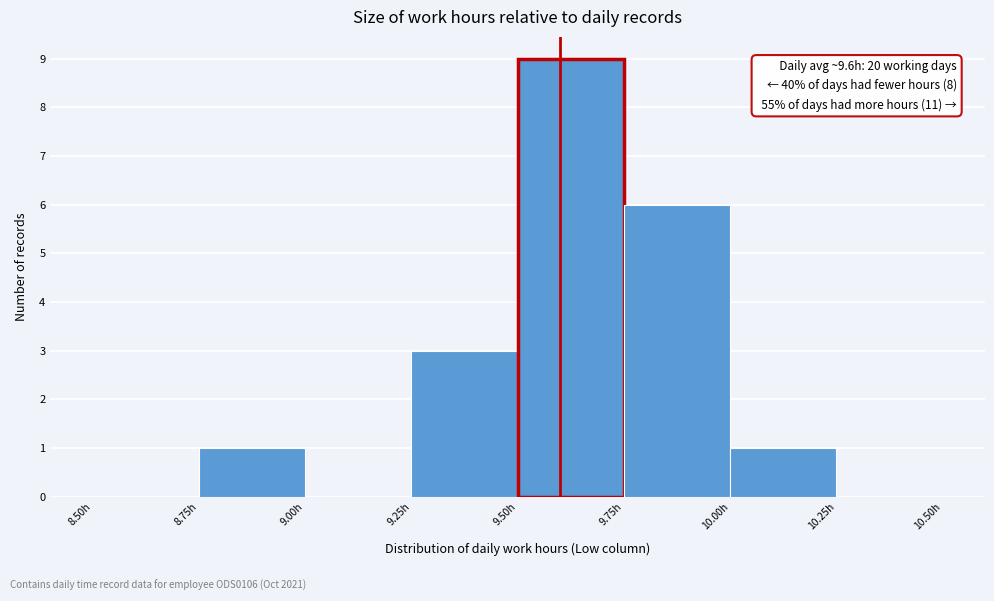

Over which range of the x-axis is the bar tallest?

9.50 to 9.75